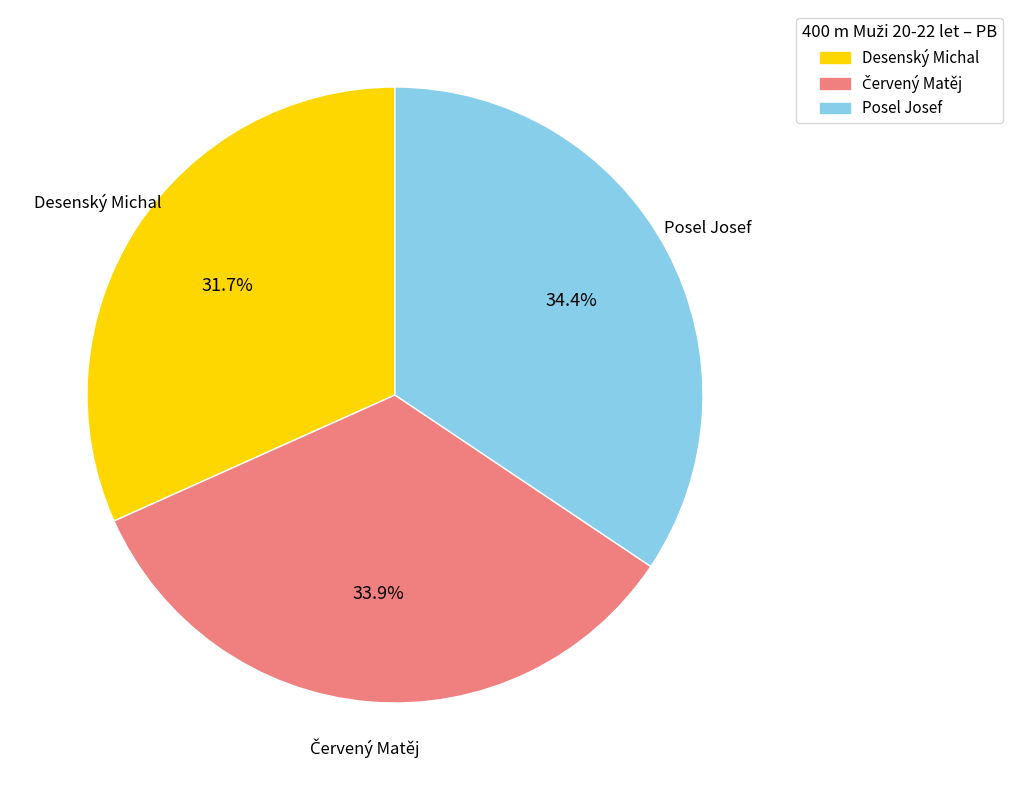

Count the number of slices in the pie.

3